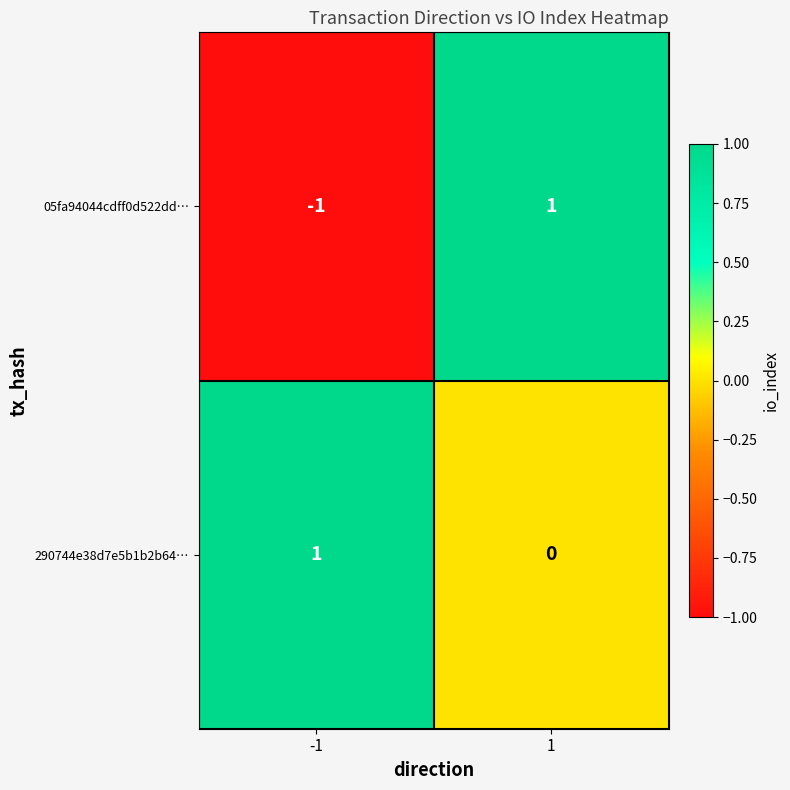

Rank the series at -1 from highest to lowest value.

290744e38d7e5b1b2b64…, 05fa94044cdff0d522dd…